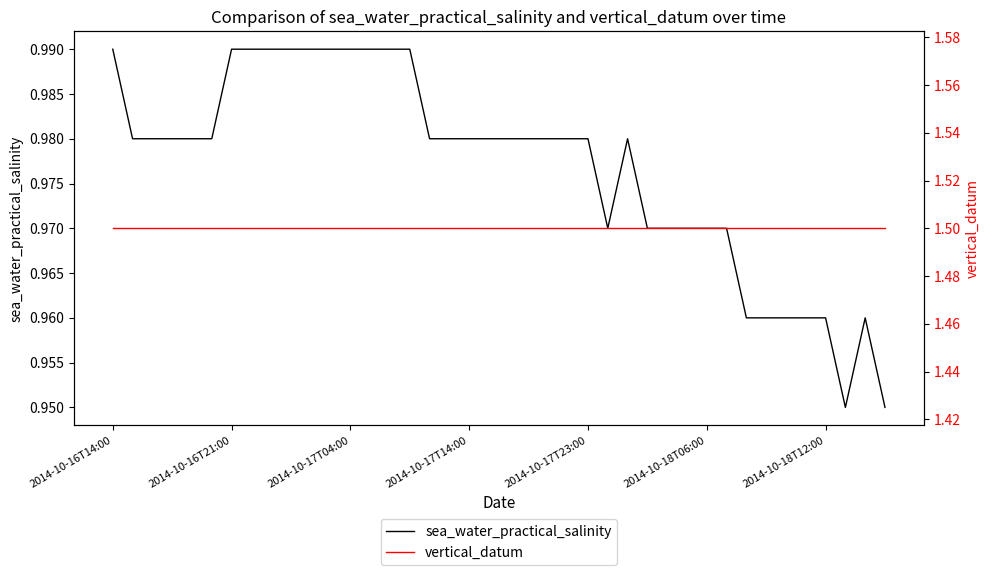

True or false: vertical_datum and sea_water_practical_salinity cross at least once.

False